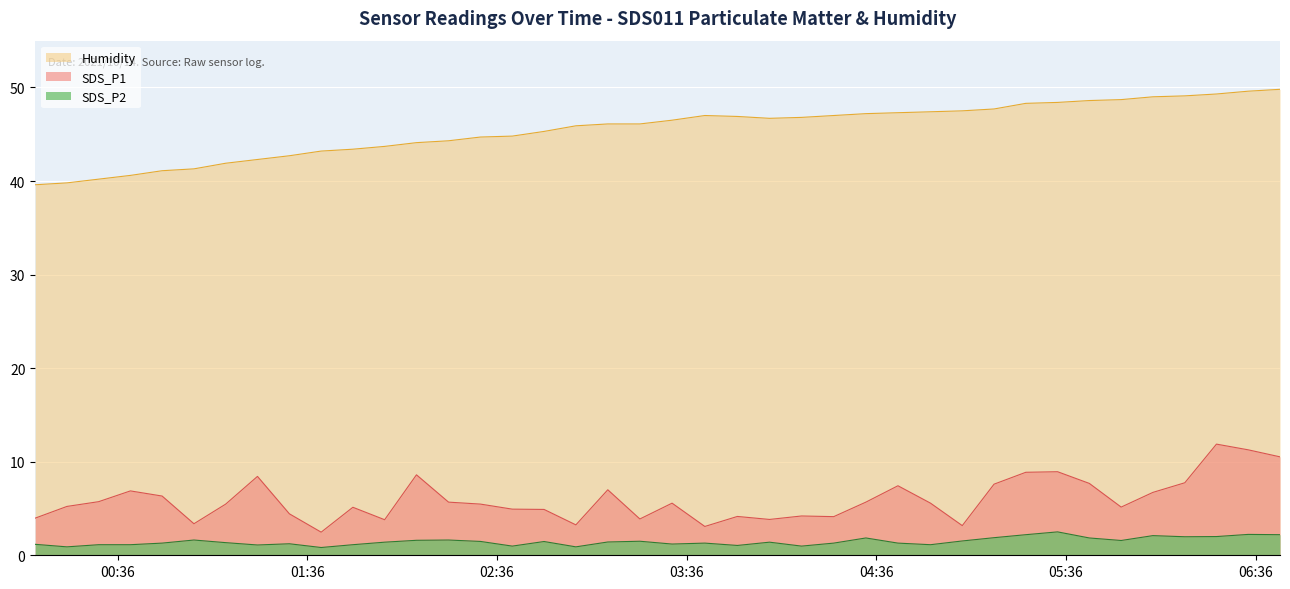

The SDS_P2 series shows 0.7 at 2021/10/14 06:33:40. True or false?

False